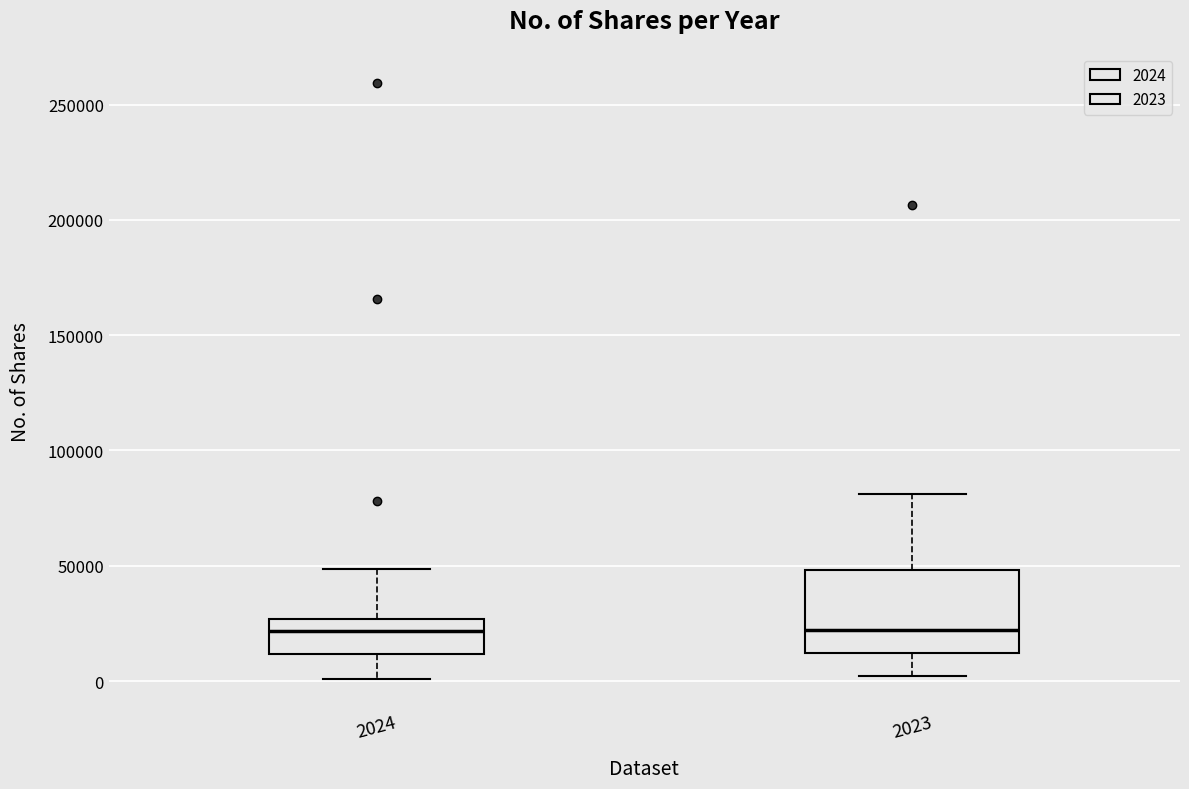

Reading left to right, transcribe this box plot: for each box, give where its median line is, the range the box spans, and where its two whiskers end, as read against the y-axis. The values are not printed on the chart, so give them approximately, as read against the axis.

2024: median 20000, box 10000 to 25000, whiskers 0 to 50000
2023: median 20000, box 10000 to 50000, whiskers 0 to 80000